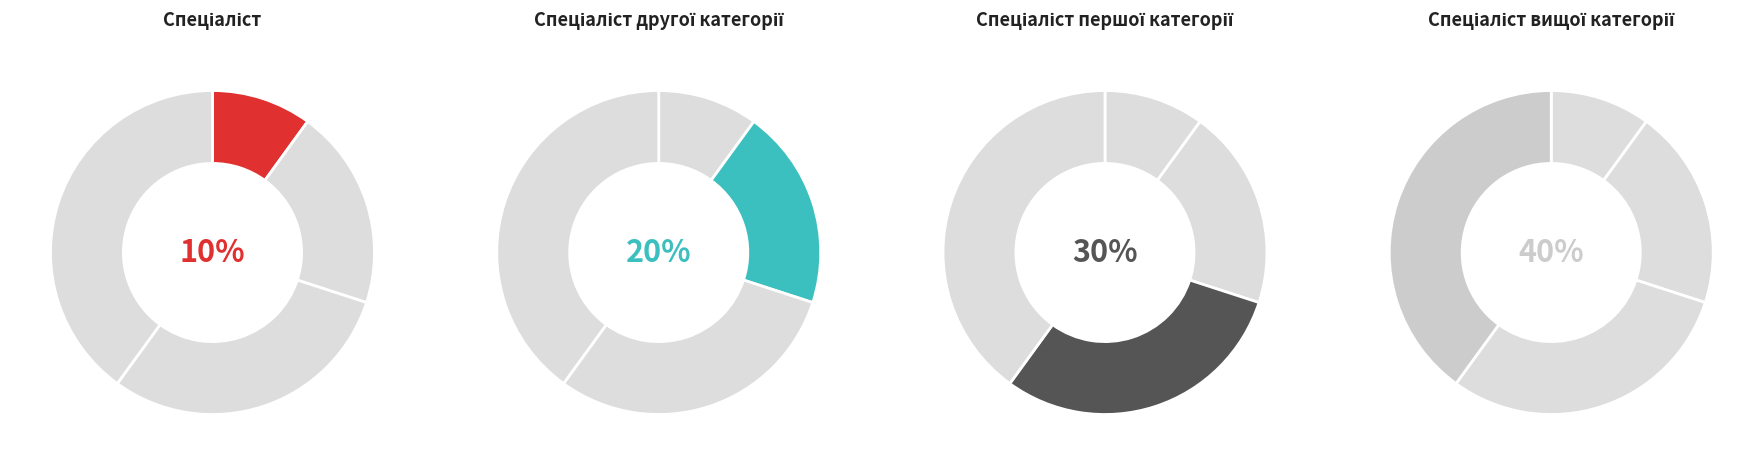

What percentage is the Спеціаліст вищої категорії slice, to the nearest percent?

40%